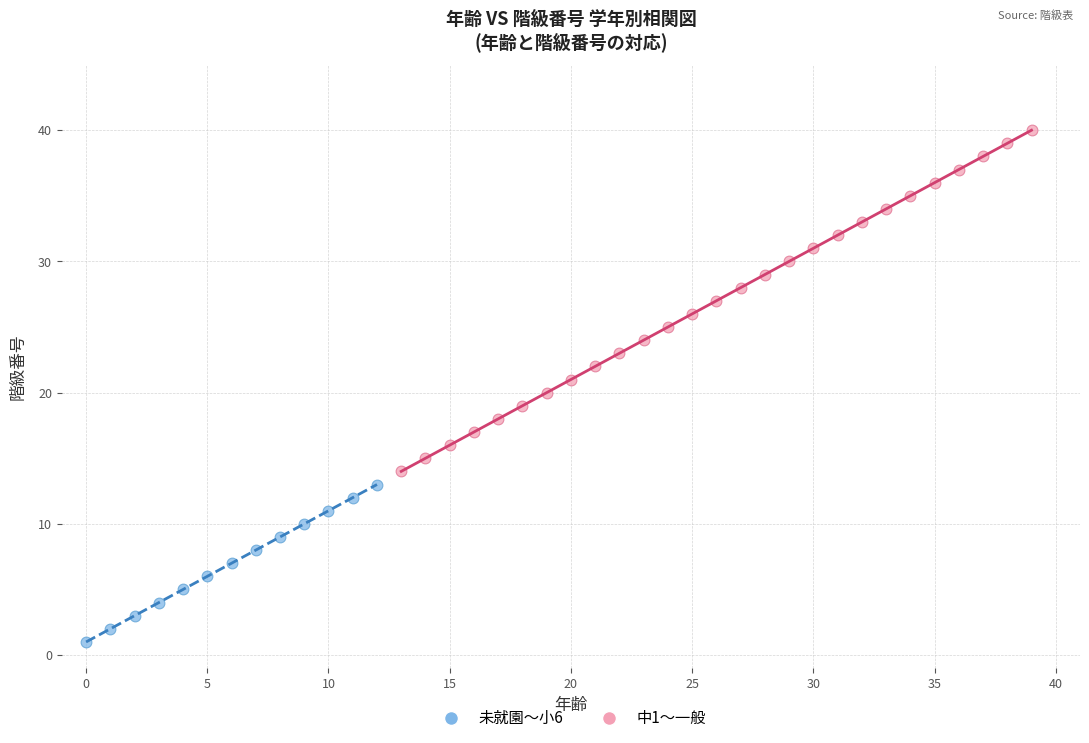

What are all the series names shown in the legend?

未就園〜小6, 中1〜一般